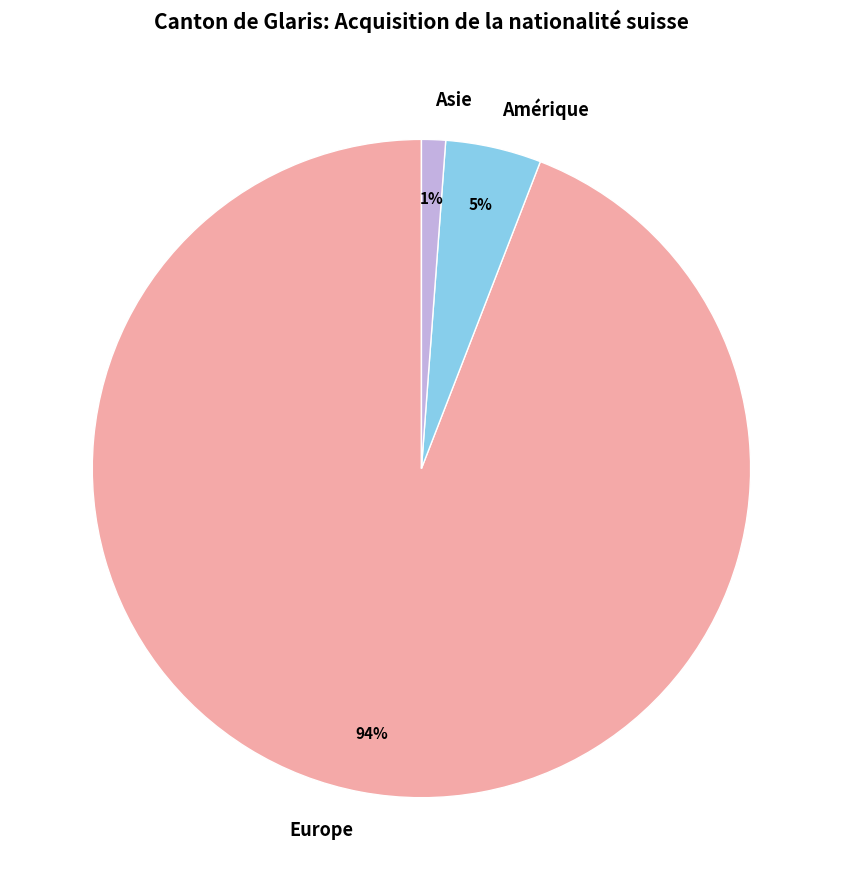

Is there a majority slice in this chart?

Yes